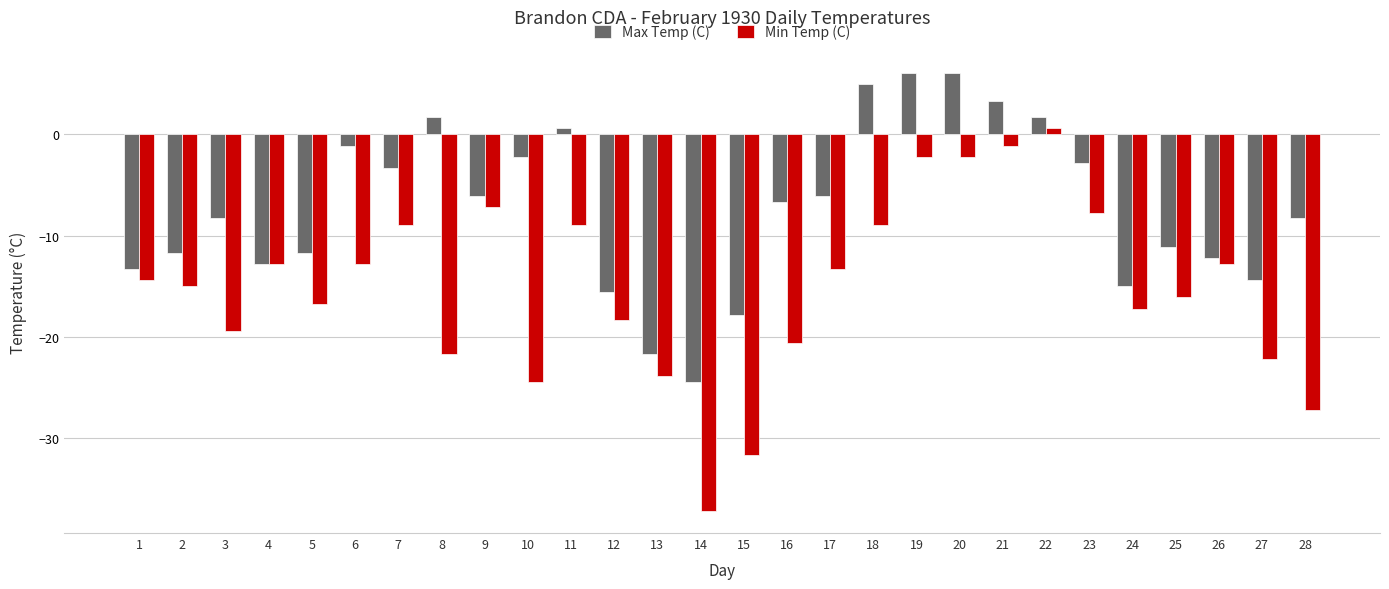

At which label does Min Temp (C) reach its peak?

22